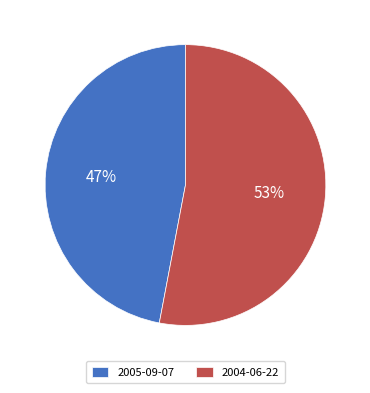

Count the number of slices in the pie.

2